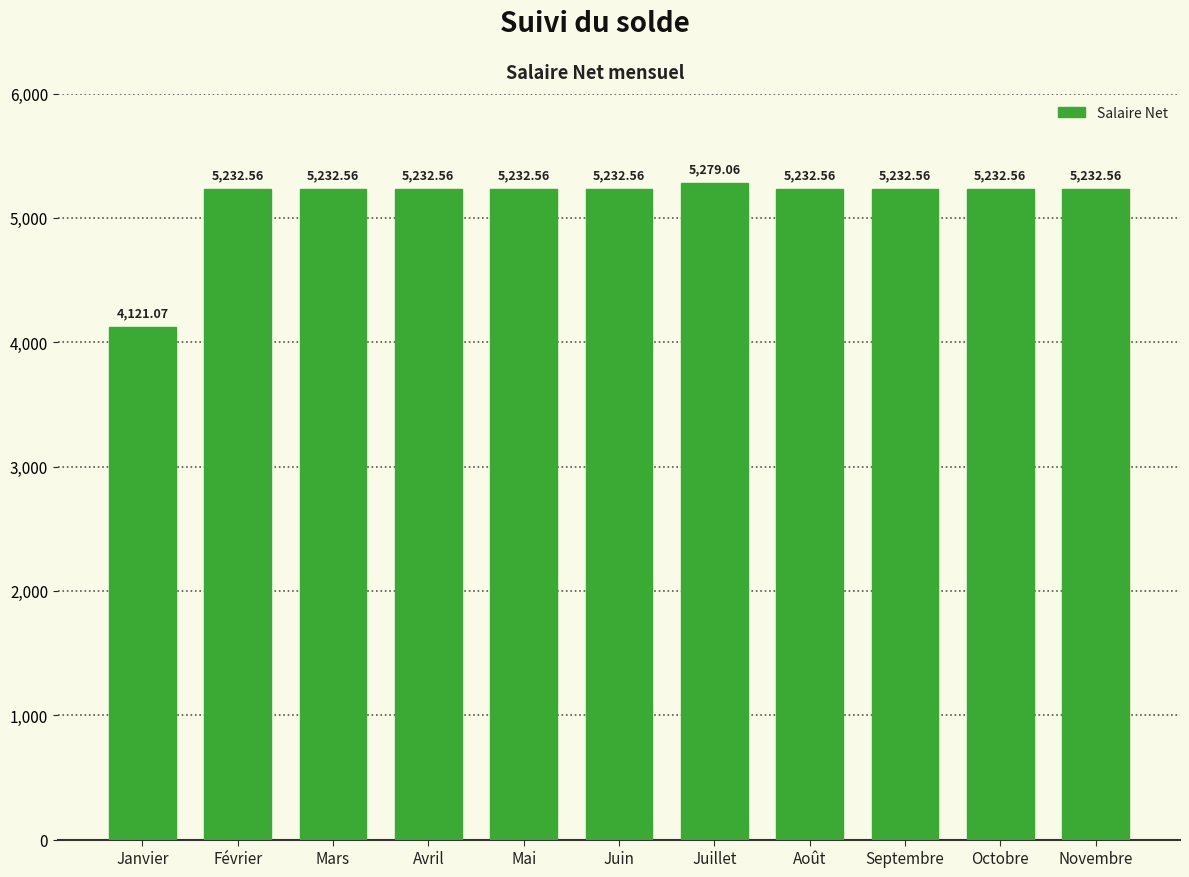

What is the average value?

5135.7